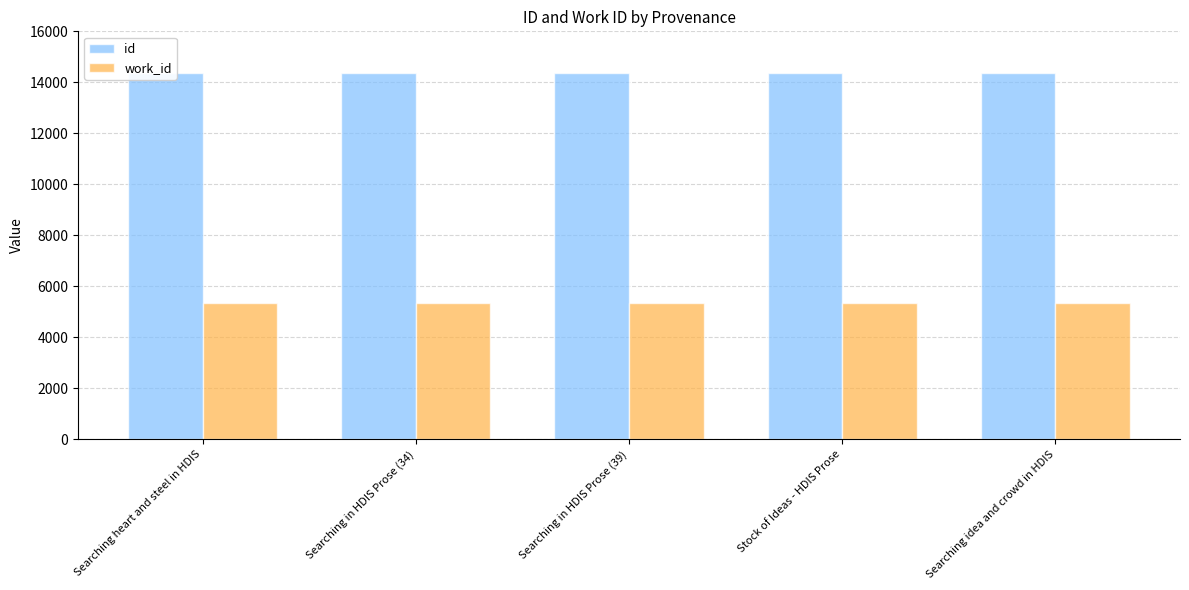

What is the label of the 5th bar from the left?

Searching idea and crowd in HDIS